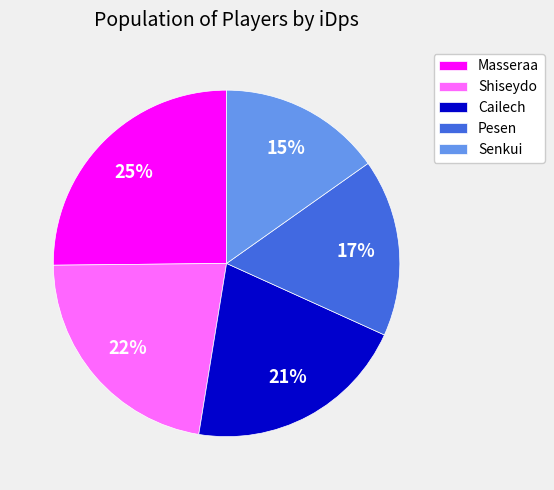

Is the sum of Masseraa and Pesen greater than half?

No